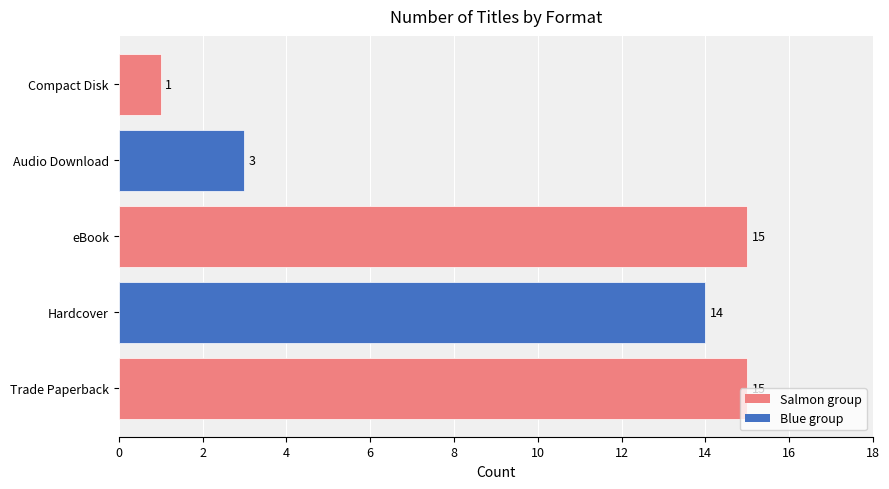

Reading bottom to top, list all the values displayed in this chart.

Trade Paperback=15	Hardcover=14	eBook=15	Audio Download=3	Compact Disk=1